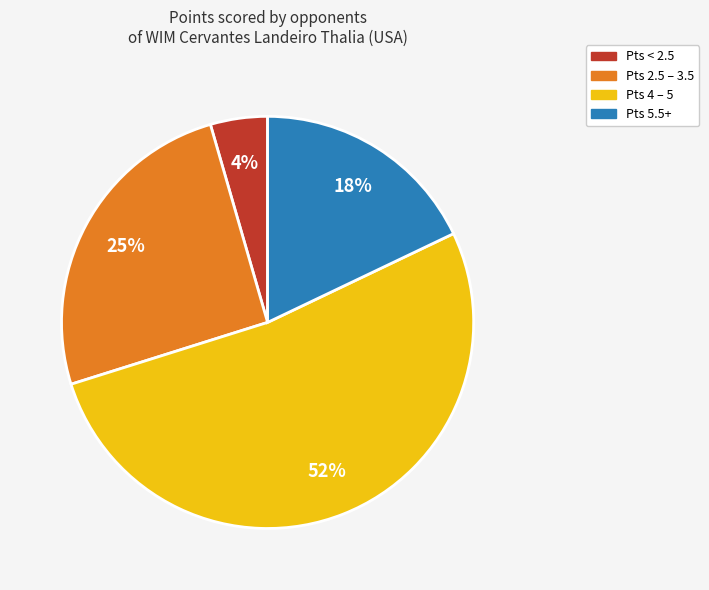

Is there any slice that represents more than half of the pie?

Yes